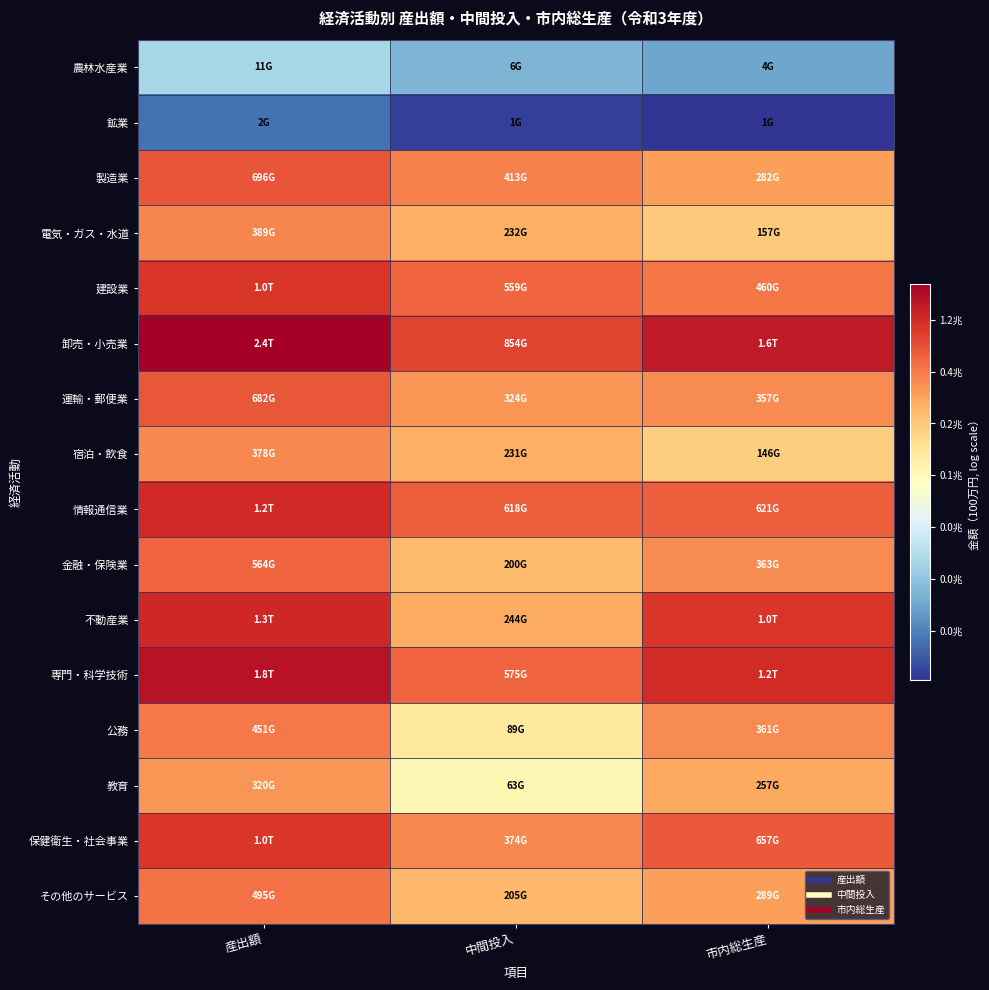

Reading left to right, list all the values displayed in this chart.

農林水産業: 産出額=9.3	中間投入=8.7	市内総生産=8.5
鉱業: 産出額=7.8	中間投入=7.2	市内総生産=7.1
製造業: 産出額=13.5	中間投入=12.9	市内総生産=12.6
電気・ガス・水道: 産出額=12.9	中間投入=12.4	市内総生産=12.0
建設業: 産出額=13.8	中間投入=13.2	市内総生産=13.0
卸売・小売業: 産出額=14.7	中間投入=13.7	市内総生産=14.3
運輸・郵便業: 産出額=13.4	中間投入=12.7	市内総生産=12.8
宿泊・飲食: 産出額=12.8	中間投入=12.4	市内総生産=11.9
情報通信業: 産出額=14.0	中間投入=13.3	市内総生産=13.3
金融・保険業: 産出額=13.2	中間投入=12.2	市内総生産=12.8
不動産業: 産出額=14.0	中間投入=12.4	市内総生産=13.8
専門・科学技術: 産出額=14.4	中間投入=13.3	市内総生産=14.0
公務: 産出額=13.0	中間投入=11.4	市内総生産=12.8
教育: 産出額=12.7	中間投入=11.1	市内総生産=12.5
保健衛生・社会事業: 産出額=13.8	中間投入=12.8	市内総生産=13.4
その他のサービス: 産出額=13.1	中間投入=12.2	市内総生産=12.6